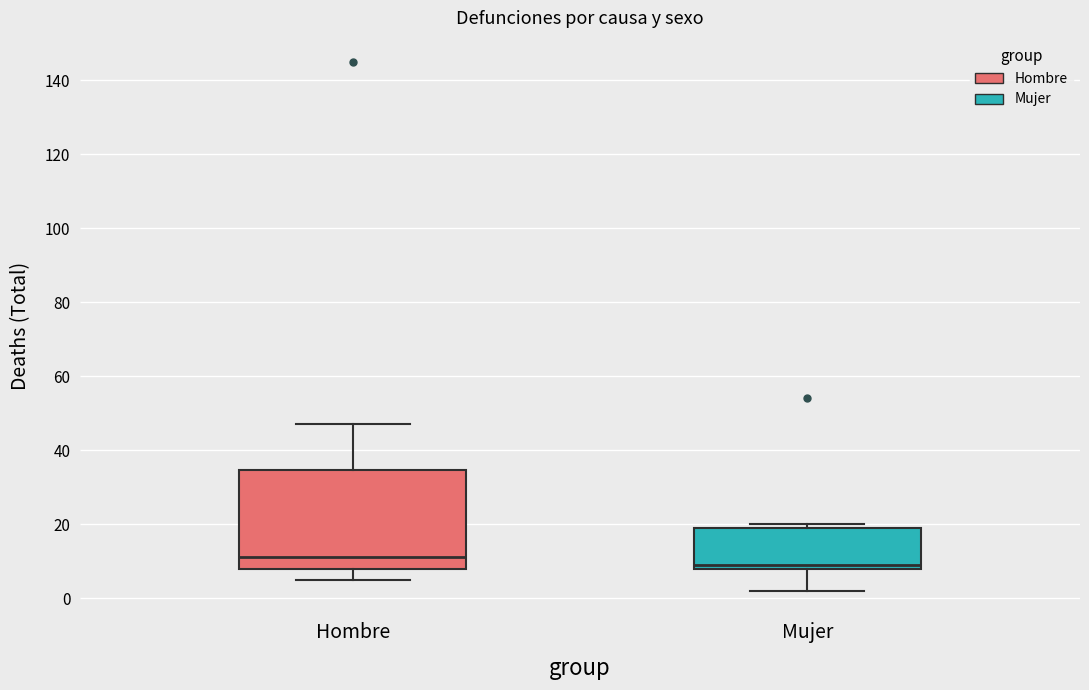

Where does the median line of the box for Mujer sit on the y-axis? The values are not printed on the chart, so give them approximately, as read against the axis.

10